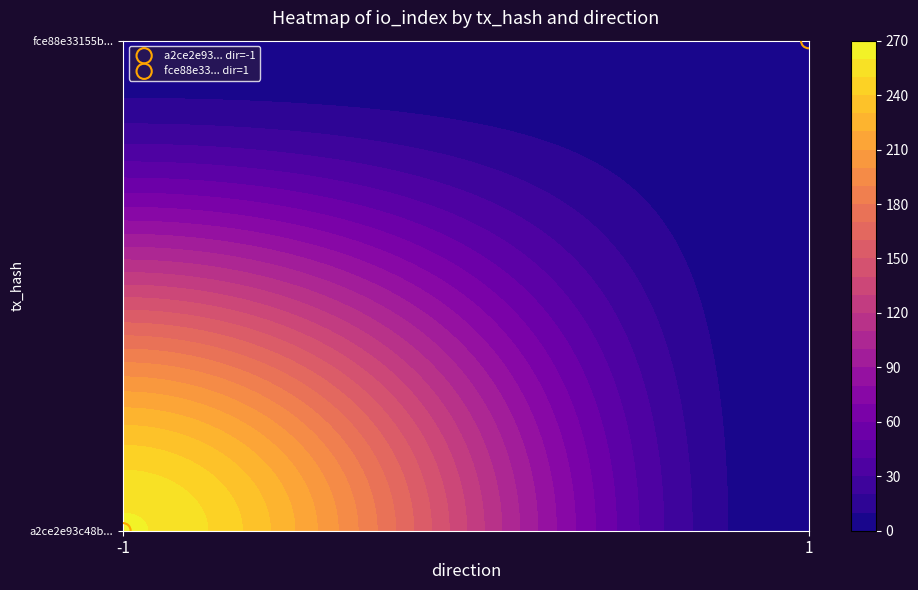

Count the number of data series in this chart.

2